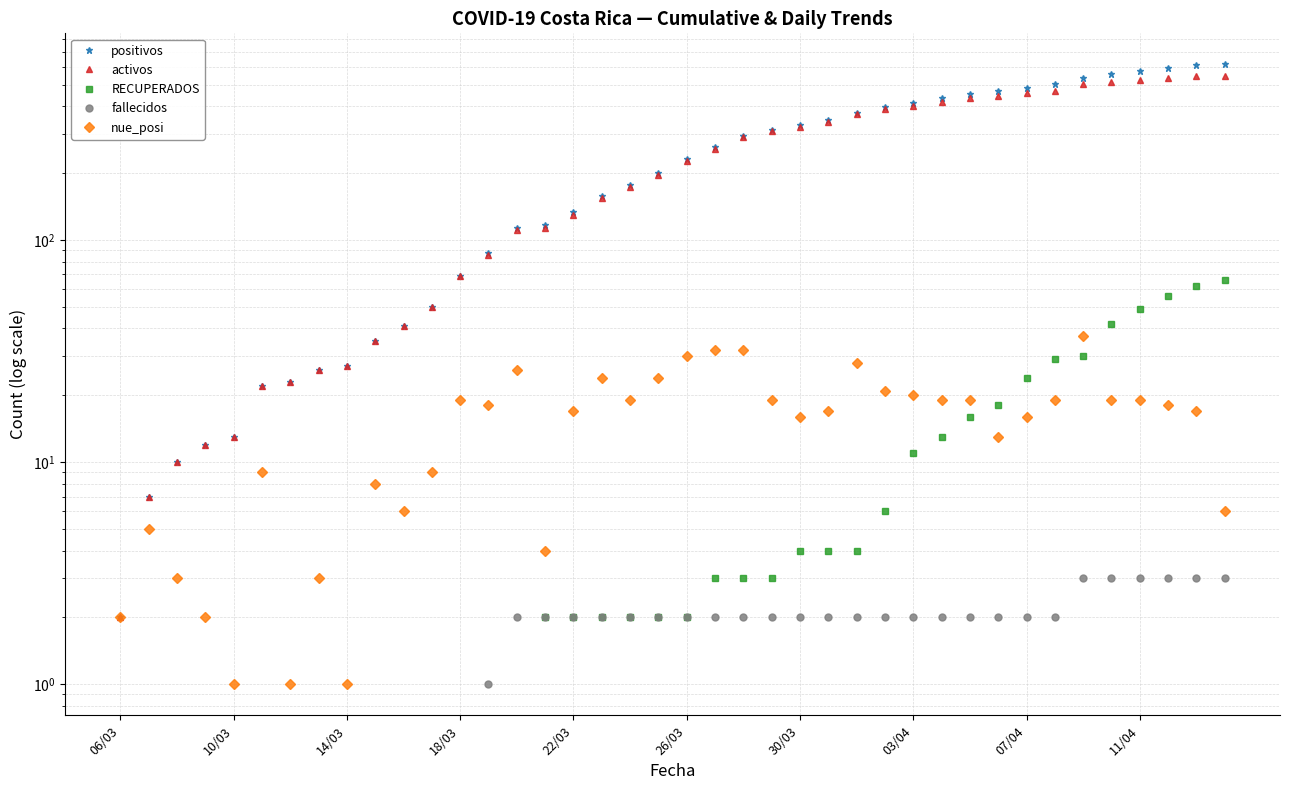

True or false: fallecidos and positivos intersect in this chart.

False